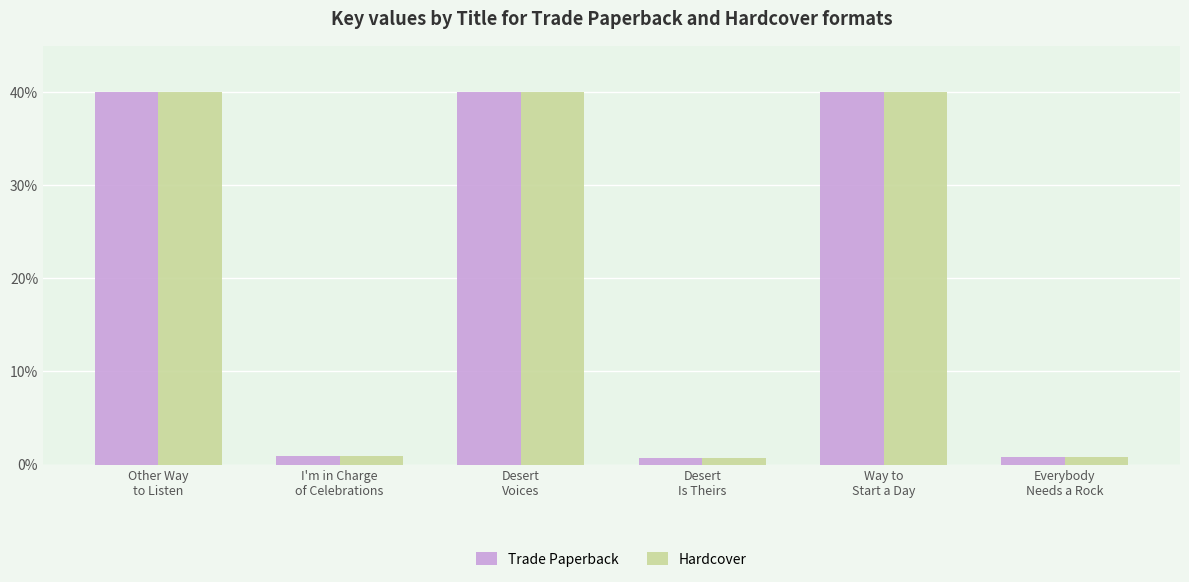

What is the minimum value shown in the chart?

0.7